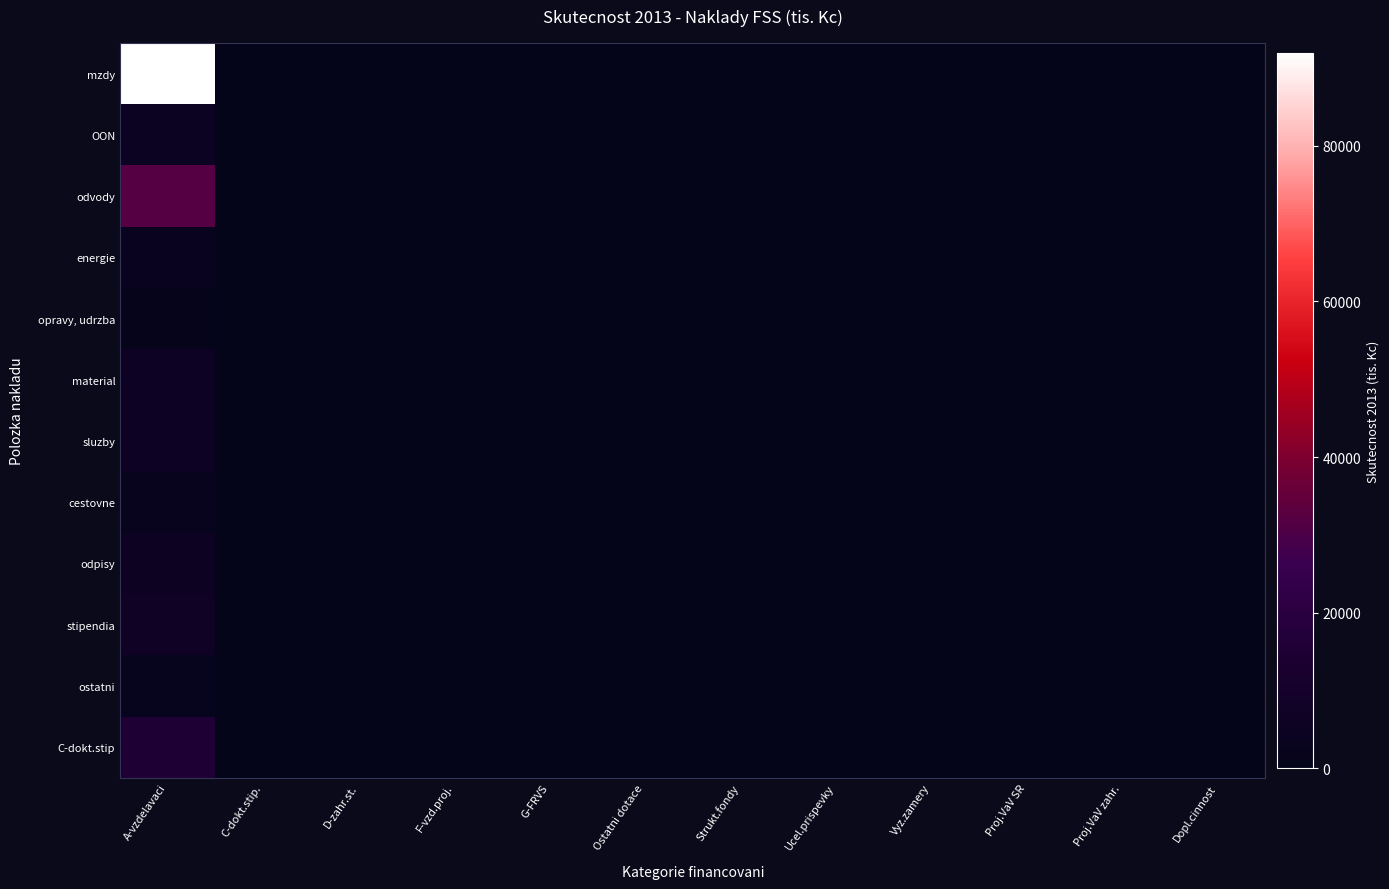

Reading right to left, what are all the values shown in this chart?

mzdy: Dopl.cinnost=0.0	Proj.VaV zahr.=0.0	Proj.VaV SR=0.0	Vyz.zamery=0.0	Ucel.prispevky=0.0	Strukt.fondy=0.0	Ostatni dotace=0.0	G-FRVS=0.0	F-vzd.proj.=0.0	D-zahr.st.=0.0	C-dokt.stip.=0.0	A-vzdelavaci=92000.5
OON: Dopl.cinnost=0.0	Proj.VaV zahr.=0.0	Proj.VaV SR=0.0	Vyz.zamery=0.0	Ucel.prispevky=0.0	Strukt.fondy=0.0	Ostatni dotace=0.0	G-FRVS=0.0	F-vzd.proj.=0.0	D-zahr.st.=0.0	C-dokt.stip.=0.0	A-vzdelavaci=4497.0
odvody: Dopl.cinnost=0.0	Proj.VaV zahr.=0.0	Proj.VaV SR=0.0	Vyz.zamery=0.0	Ucel.prispevky=0.0	Strukt.fondy=0.0	Ostatni dotace=0.0	G-FRVS=0.0	F-vzd.proj.=0.0	D-zahr.st.=0.0	C-dokt.stip.=0.0	A-vzdelavaci=31856.0
energie: Dopl.cinnost=0.0	Proj.VaV zahr.=0.0	Proj.VaV SR=0.0	Vyz.zamery=0.0	Ucel.prispevky=0.0	Strukt.fondy=0.0	Ostatni dotace=0.0	G-FRVS=0.0	F-vzd.proj.=0.0	D-zahr.st.=0.0	C-dokt.stip.=0.0	A-vzdelavaci=3332.6
opravy, udrzba: Dopl.cinnost=0.0	Proj.VaV zahr.=0.0	Proj.VaV SR=0.0	Vyz.zamery=0.0	Ucel.prispevky=0.0	Strukt.fondy=0.0	Ostatni dotace=0.0	G-FRVS=0.0	F-vzd.proj.=0.0	D-zahr.st.=0.0	C-dokt.stip.=0.0	A-vzdelavaci=1228.3
material: Dopl.cinnost=0.0	Proj.VaV zahr.=0.0	Proj.VaV SR=0.0	Vyz.zamery=0.0	Ucel.prispevky=0.0	Strukt.fondy=0.0	Ostatni dotace=0.0	G-FRVS=0.0	F-vzd.proj.=0.0	D-zahr.st.=0.0	C-dokt.stip.=0.0	A-vzdelavaci=6112.9
sluzby: Dopl.cinnost=0.0	Proj.VaV zahr.=0.0	Proj.VaV SR=0.0	Vyz.zamery=0.0	Ucel.prispevky=0.0	Strukt.fondy=0.0	Ostatni dotace=0.0	G-FRVS=0.0	F-vzd.proj.=0.0	D-zahr.st.=0.0	C-dokt.stip.=0.0	A-vzdelavaci=6329.1
cestovne: Dopl.cinnost=0.0	Proj.VaV zahr.=0.0	Proj.VaV SR=0.0	Vyz.zamery=0.0	Ucel.prispevky=0.0	Strukt.fondy=0.0	Ostatni dotace=0.0	G-FRVS=0.0	F-vzd.proj.=0.0	D-zahr.st.=0.0	C-dokt.stip.=0.0	A-vzdelavaci=2315.2
odpisy: Dopl.cinnost=0.0	Proj.VaV zahr.=0.0	Proj.VaV SR=0.0	Vyz.zamery=0.0	Ucel.prispevky=0.0	Strukt.fondy=0.0	Ostatni dotace=0.0	G-FRVS=0.0	F-vzd.proj.=0.0	D-zahr.st.=0.0	C-dokt.stip.=0.0	A-vzdelavaci=5881.5
stipendia: Dopl.cinnost=0.0	Proj.VaV zahr.=0.0	Proj.VaV SR=0.0	Vyz.zamery=0.0	Ucel.prispevky=0.0	Strukt.fondy=0.0	Ostatni dotace=0.0	G-FRVS=0.0	F-vzd.proj.=0.0	D-zahr.st.=0.0	C-dokt.stip.=0.0	A-vzdelavaci=7160.6
ostatni: Dopl.cinnost=0.0	Proj.VaV zahr.=0.0	Proj.VaV SR=0.0	Vyz.zamery=0.0	Ucel.prispevky=0.0	Strukt.fondy=0.0	Ostatni dotace=0.0	G-FRVS=0.0	F-vzd.proj.=0.0	D-zahr.st.=0.0	C-dokt.stip.=0.0	A-vzdelavaci=1803.4
C-dokt.stip: Dopl.cinnost=0.0	Proj.VaV zahr.=0.0	Proj.VaV SR=0.0	Vyz.zamery=0.0	Ucel.prispevky=0.0	Strukt.fondy=0.0	Ostatni dotace=0.0	G-FRVS=0.0	F-vzd.proj.=0.0	D-zahr.st.=0.0	C-dokt.stip.=0.0	A-vzdelavaci=15030.0